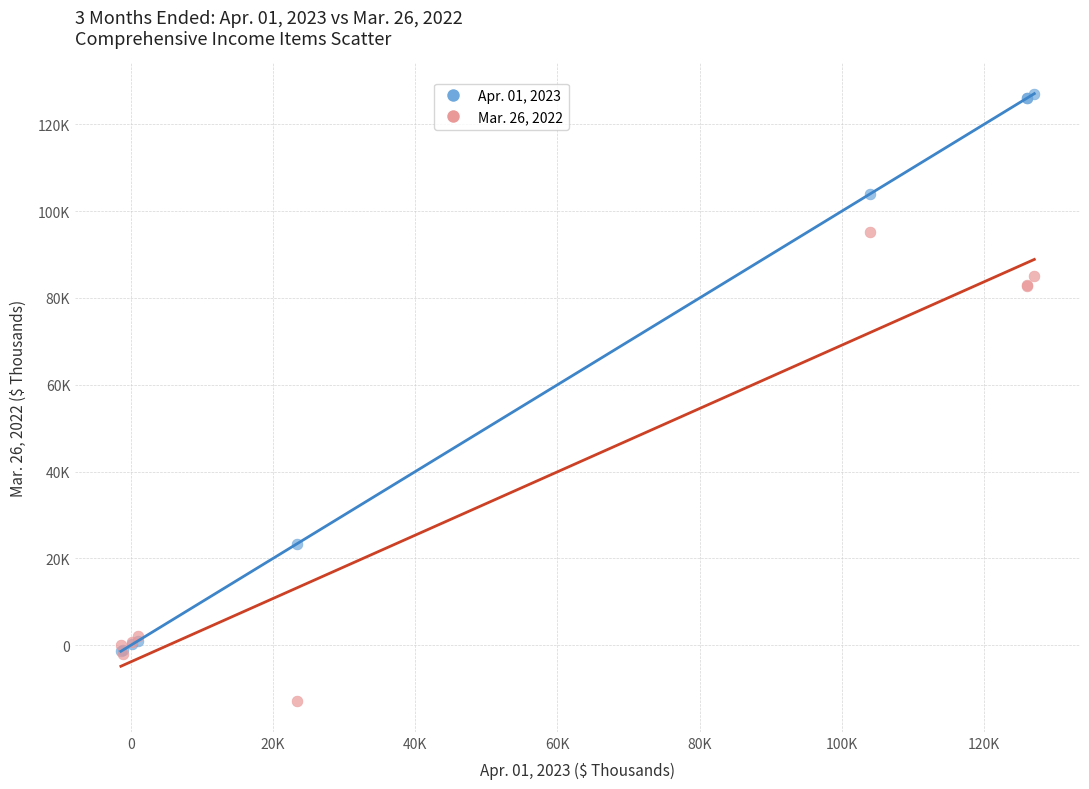

What are all the series names shown in the legend?

Apr. 01, 2023, Mar. 26, 2022